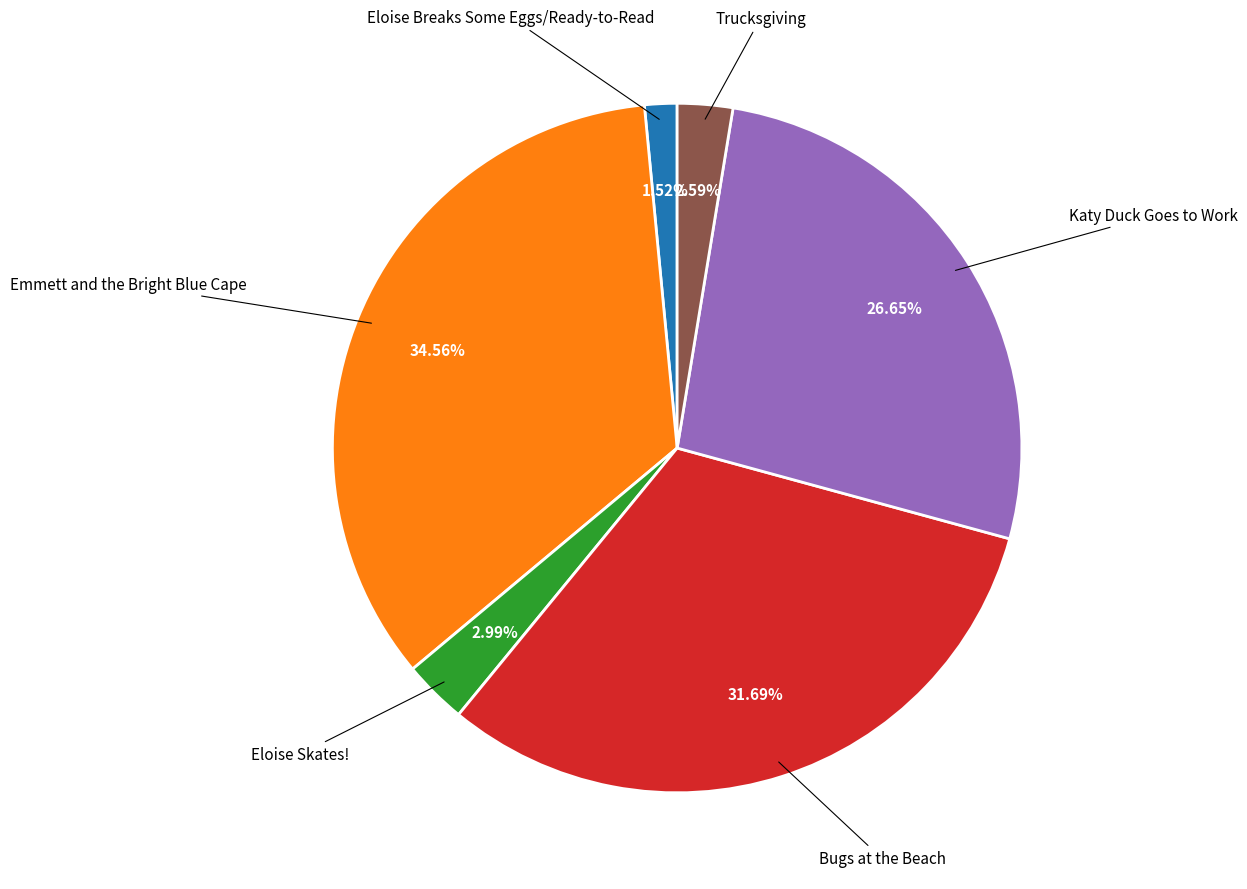

What is the ratio of the value at Bugs at the Beach to the value at Emmett and the Bright Blue Cape?

0.9